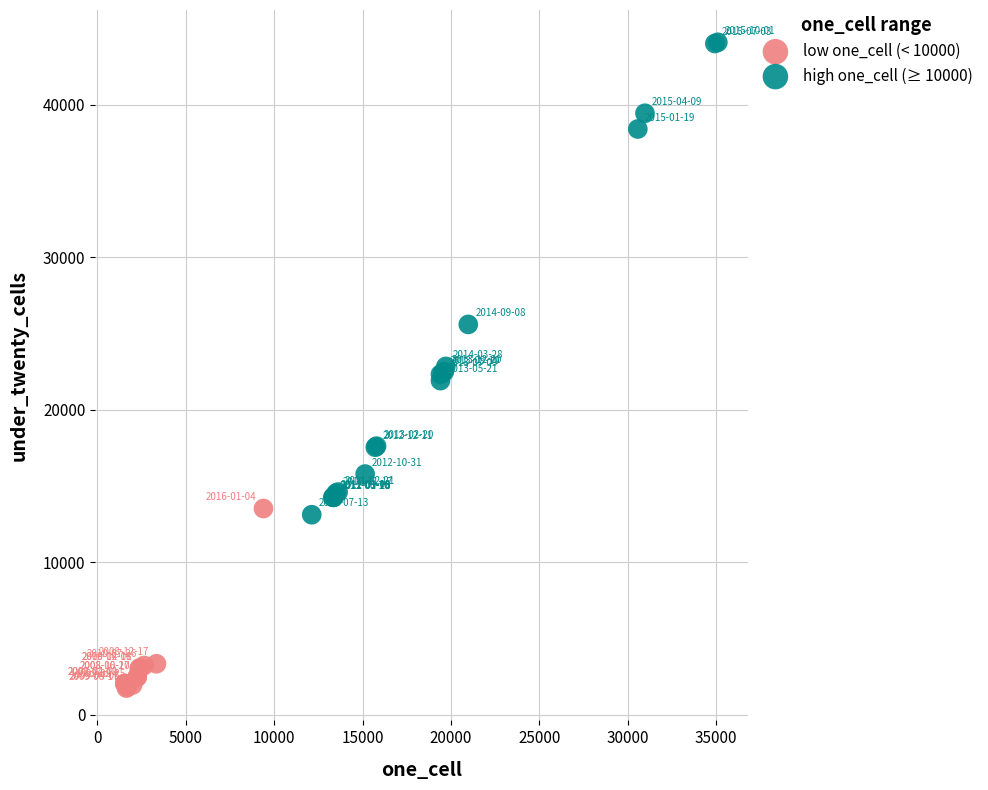

Which series contains the highest Y value?

high one_cell (≥ 10000)